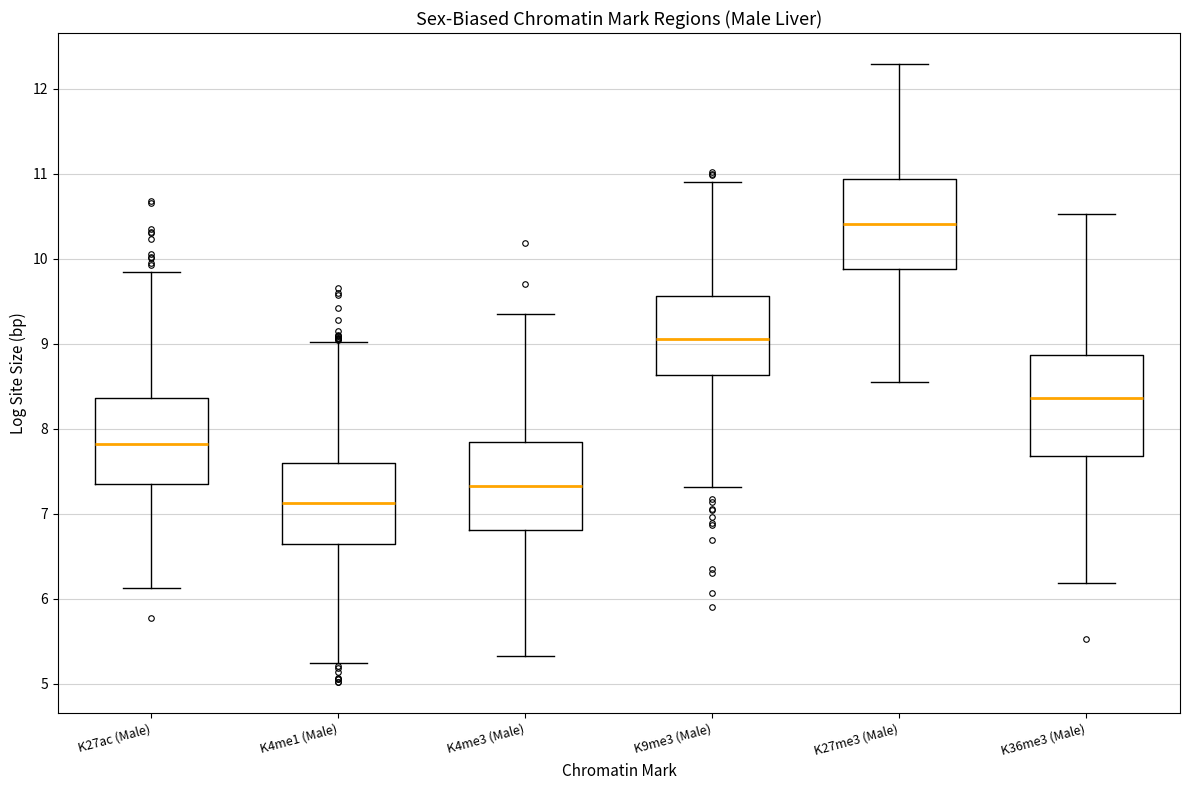

Reading left to right, read every box against the y-axis: the position of its median line, the range the box covers, and the ends of its whiskers. The values are not printed on the chart, so give them approximately, as read against the axis.

K27ac (Male): median 7.8, box 7.3 to 8.4, whiskers 6.1 to 9.8
K4me1 (Male): median 7.1, box 6.6 to 7.6, whiskers 5.2 to 9.0
K4me3 (Male): median 7.3, box 6.8 to 7.8, whiskers 5.3 to 9.4
K9me3 (Male): median 9.1, box 8.6 to 9.6, whiskers 7.3 to 10.9
K27me3 (Male): median 10.4, box 9.9 to 10.9, whiskers 8.5 to 12.3
K36me3 (Male): median 8.4, box 7.7 to 8.9, whiskers 6.2 to 10.5